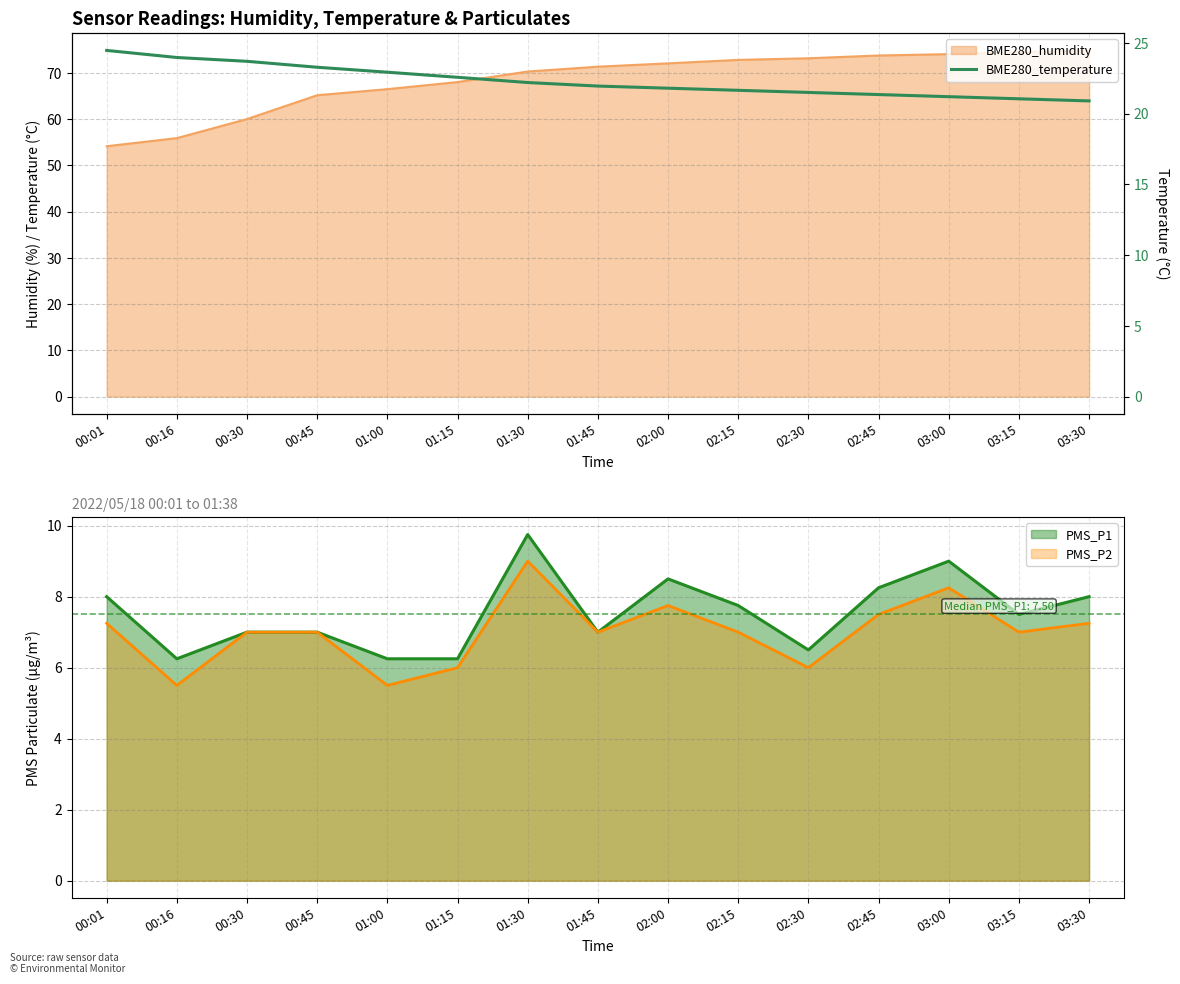

Count the number of values greater than 21.

14